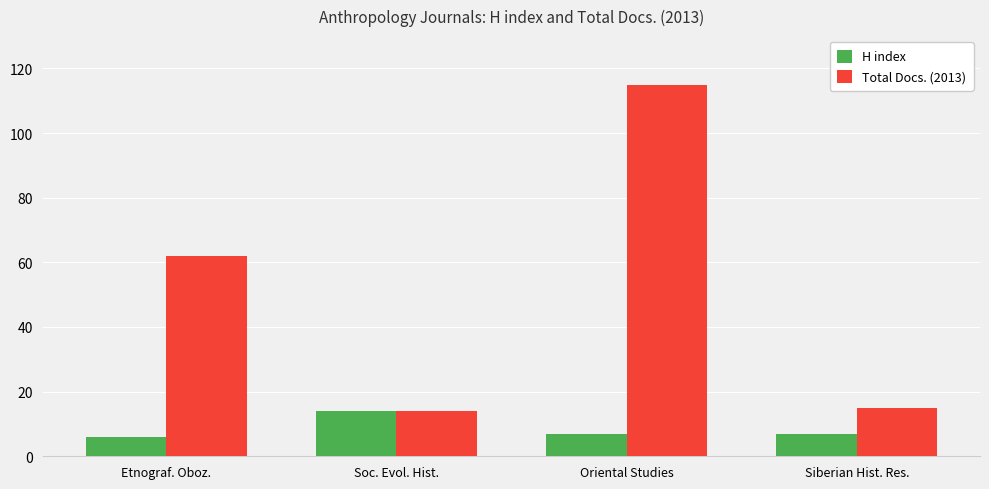

What is the label of the 4th bar from the left?

Siberian Hist. Res.